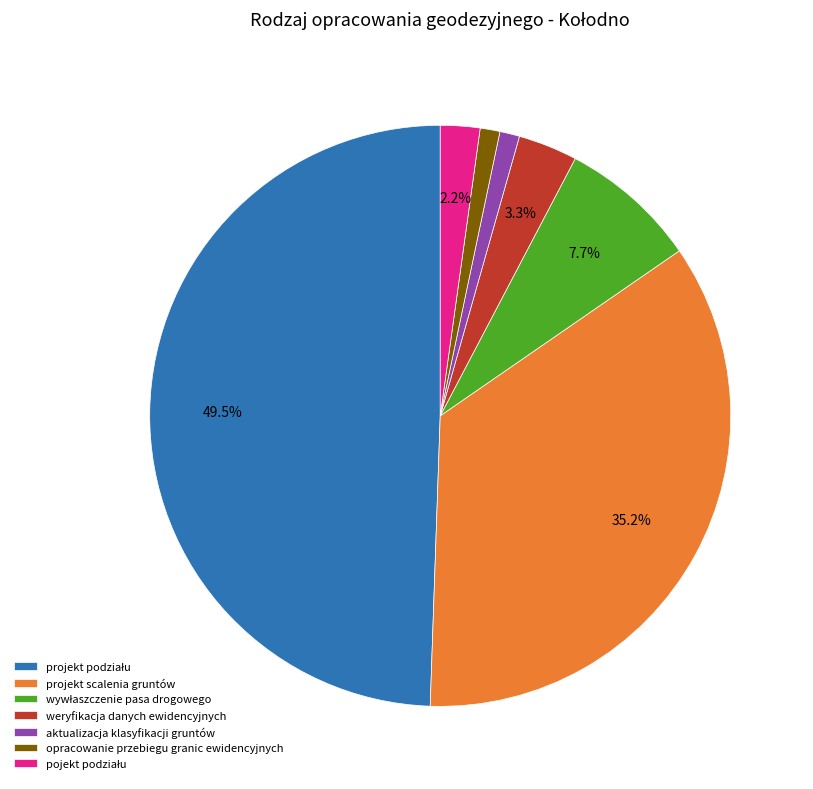

Between aktualizacja klasyfikacji gruntów and projekt scalenia gruntów, which is larger?

projekt scalenia gruntów